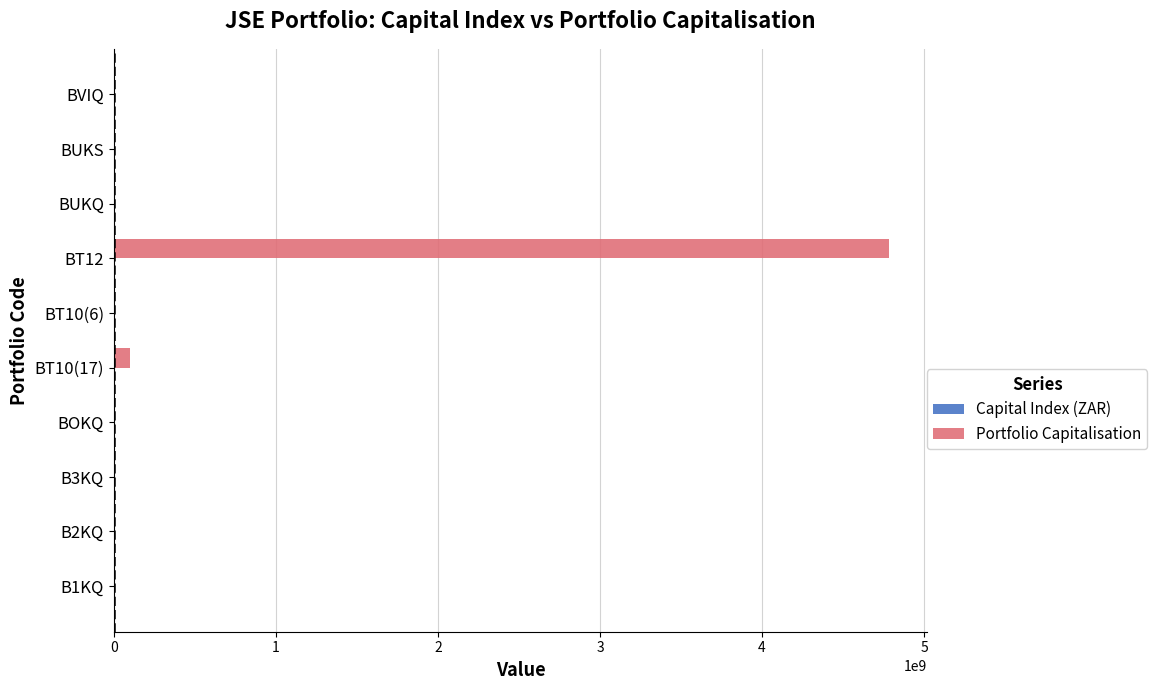

At which category is the sum across all series the highest?

BT12